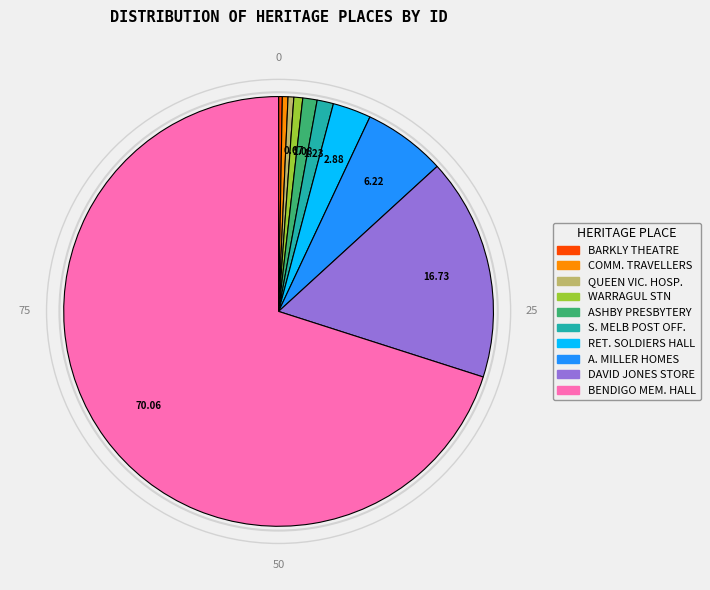

Does any single category account for the majority?

Yes